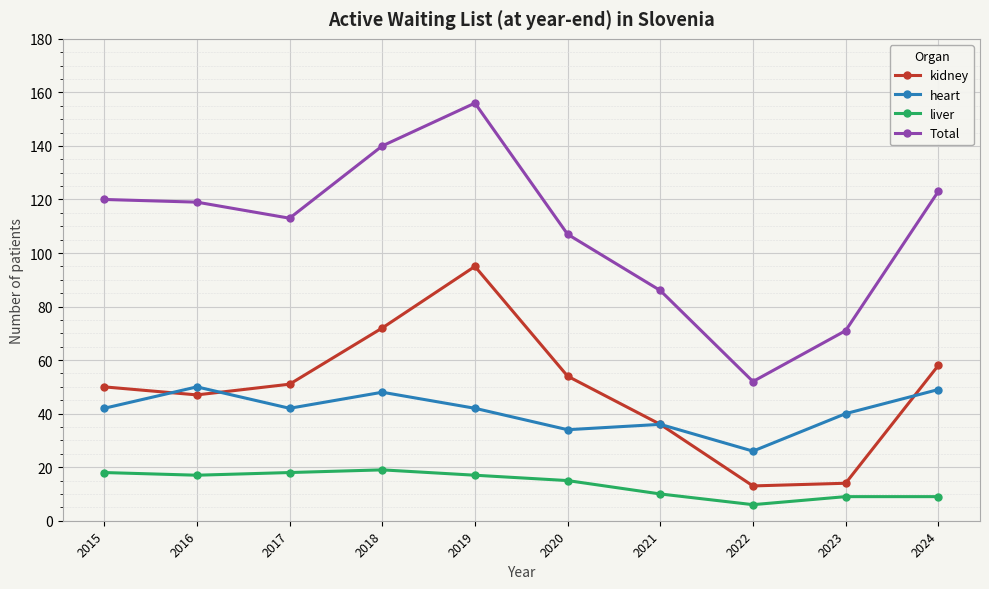

Count the number of categories in the chart.

10